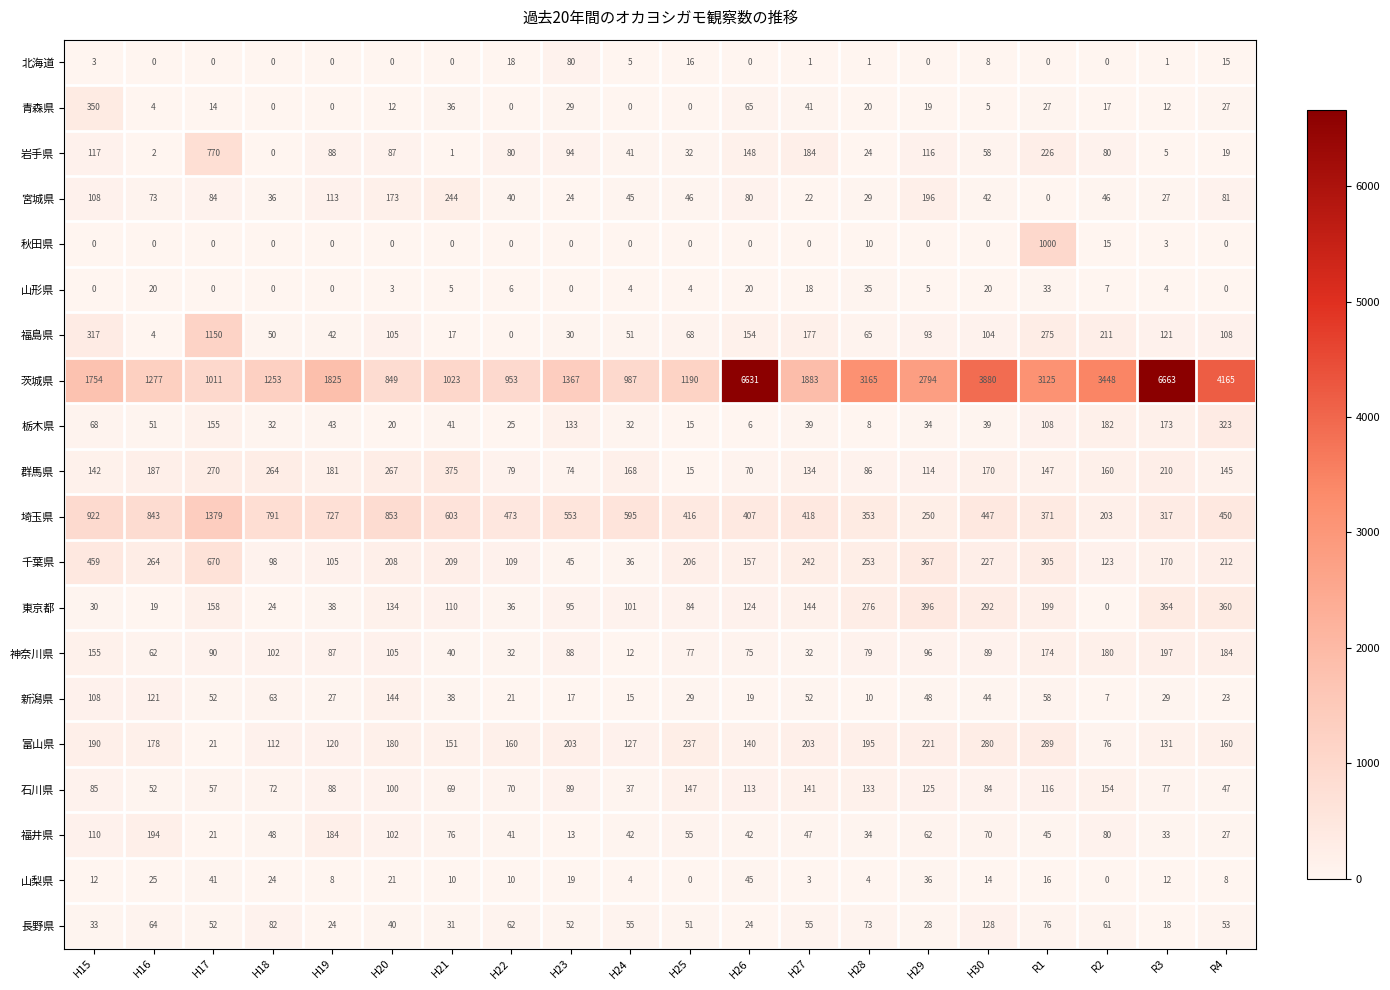

At which category does the chart reach its peak across all series?

R3